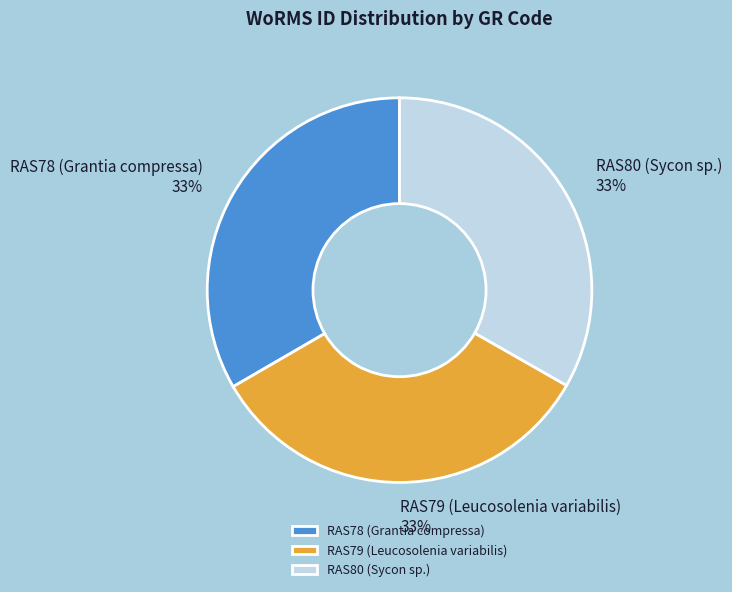

Is it true that RAS79 (Leucosolenia variabilis) is 42% of the pie?

False